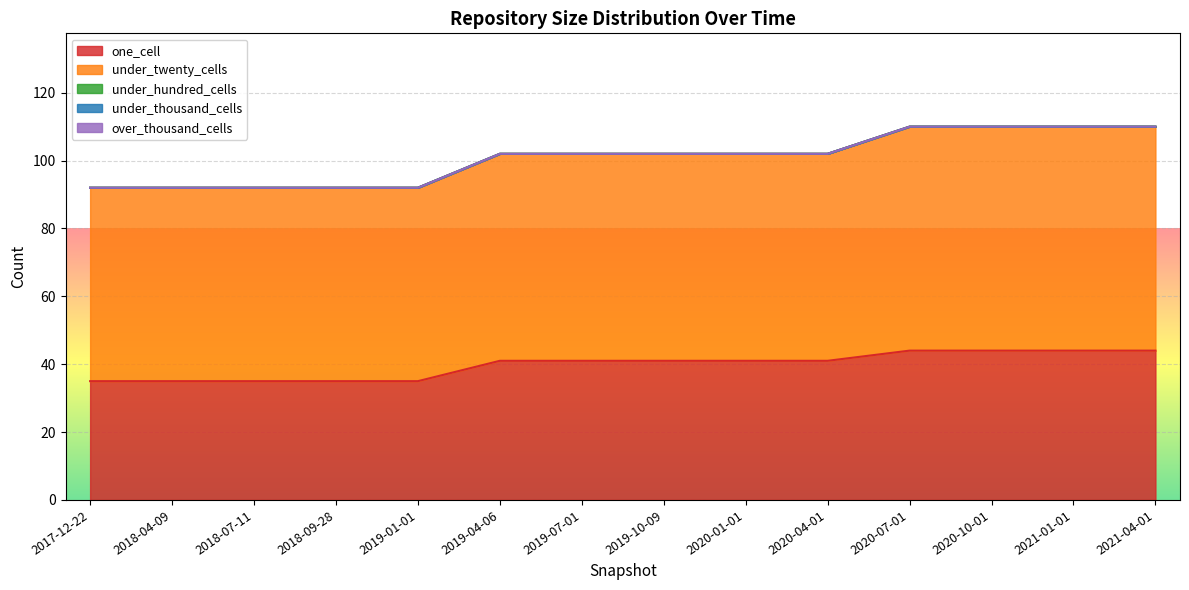

What position from the right is 2019-01-01?

10